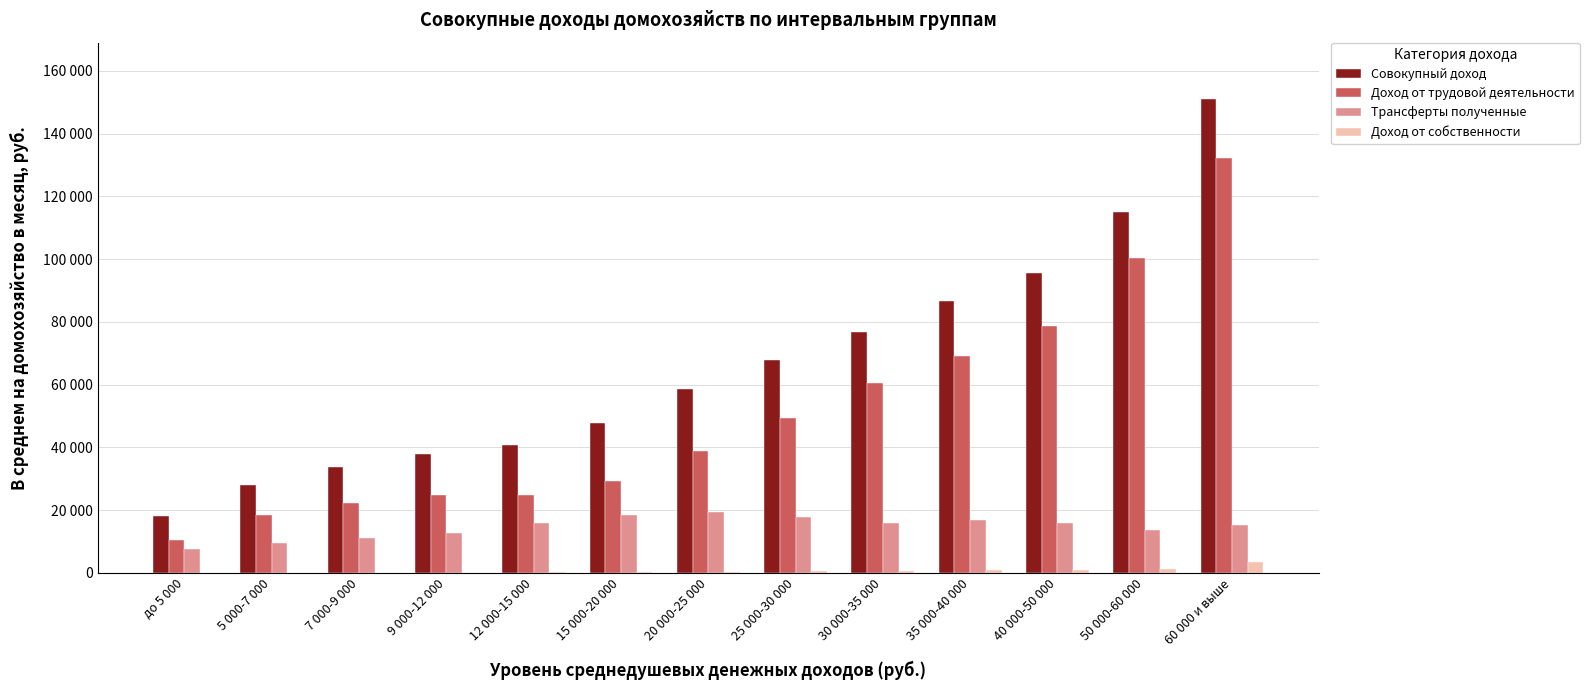

What are all the series names shown in the legend?

Совокупный доход, Доход от трудовой деятельности, Трансферты полученные, Доход от собственности